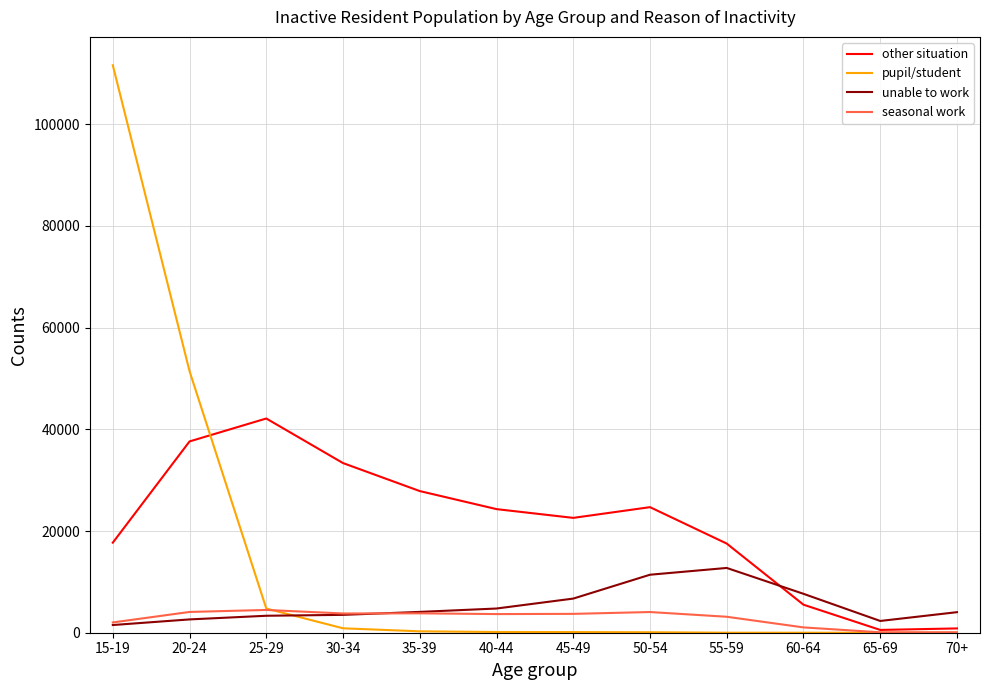

Rank the series by their maximum value, from lowest to highest.

seasonal work, unable to work, other situation, pupil/student